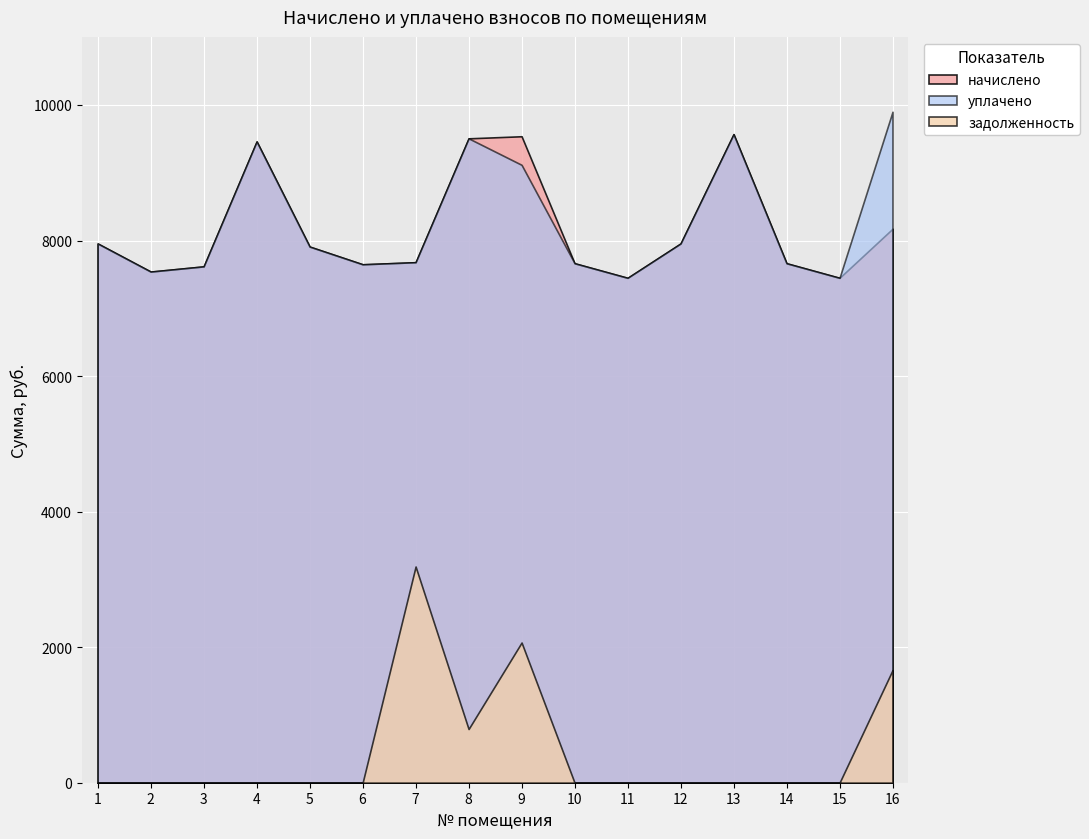

What is the total value across all series at 7?

18550.0